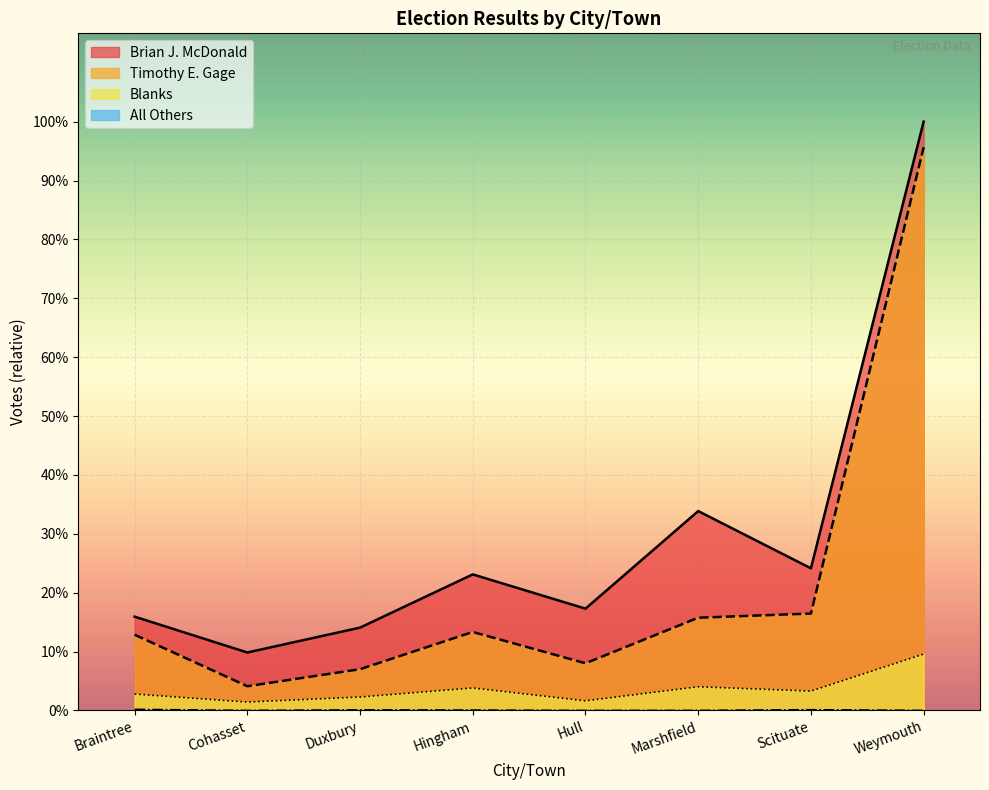

Is it true that Timothy E. Gage equals 3238 at Weymouth?

True